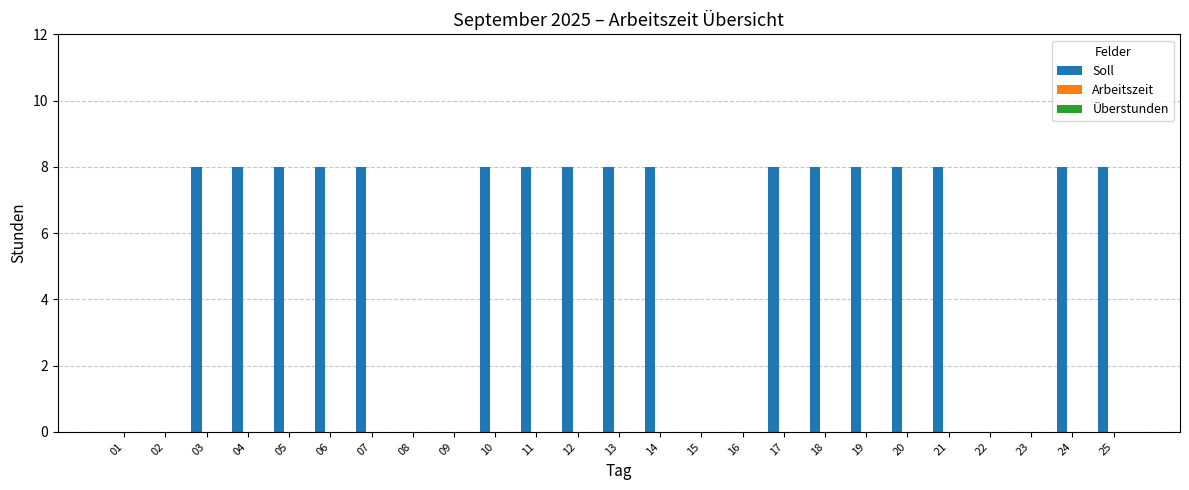

What is the maximum value shown in the chart?

8